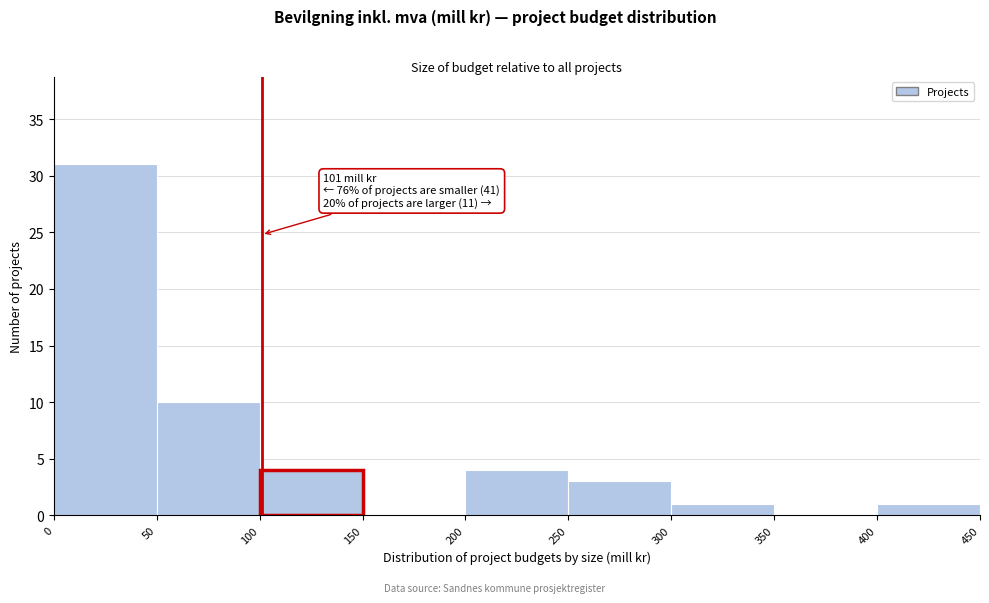

Over which range of the x-axis is the bar tallest?

0 to 50